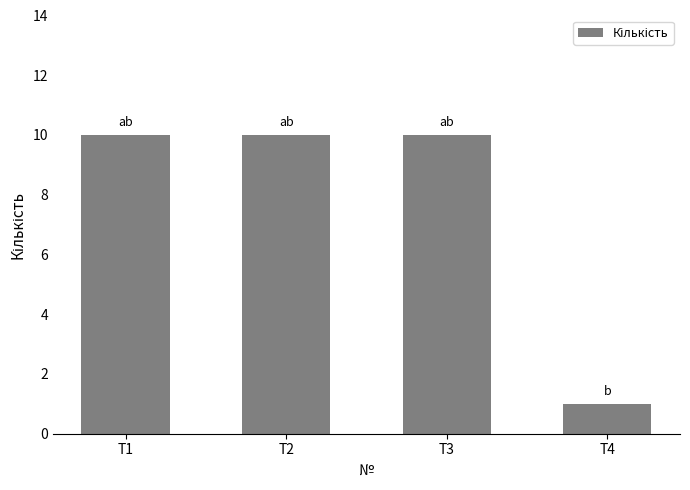

What is the ratio of the value at T4 to the value at T1?

0.1